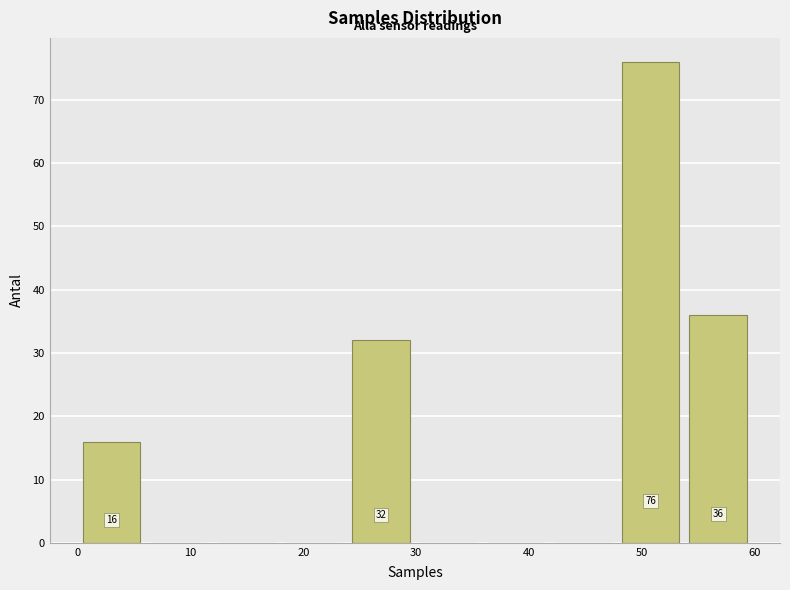

Over which range of the x-axis is the bar tallest?

48 to 54